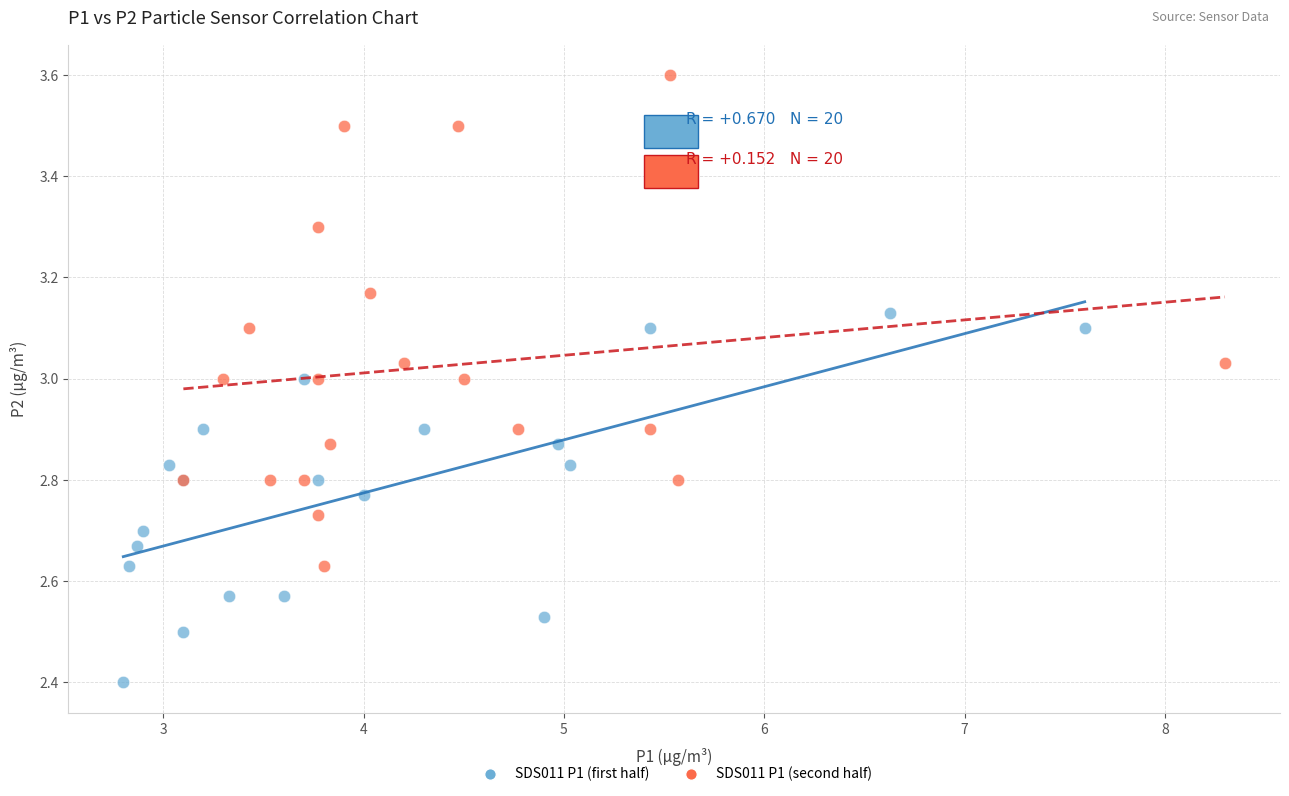

Which series reaches the minimum Y coordinate?

SDS011 P1 (first half)